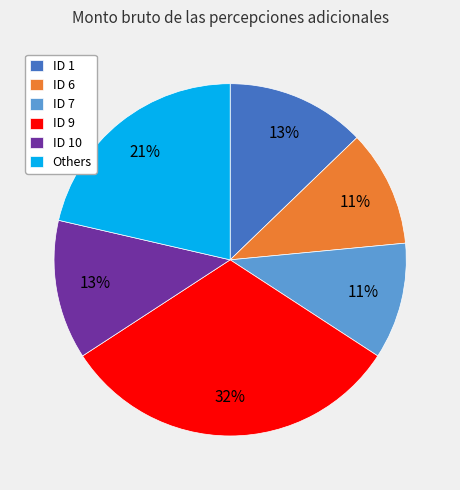

To the nearest percent, what percentage of the pie is ID 10?

13%